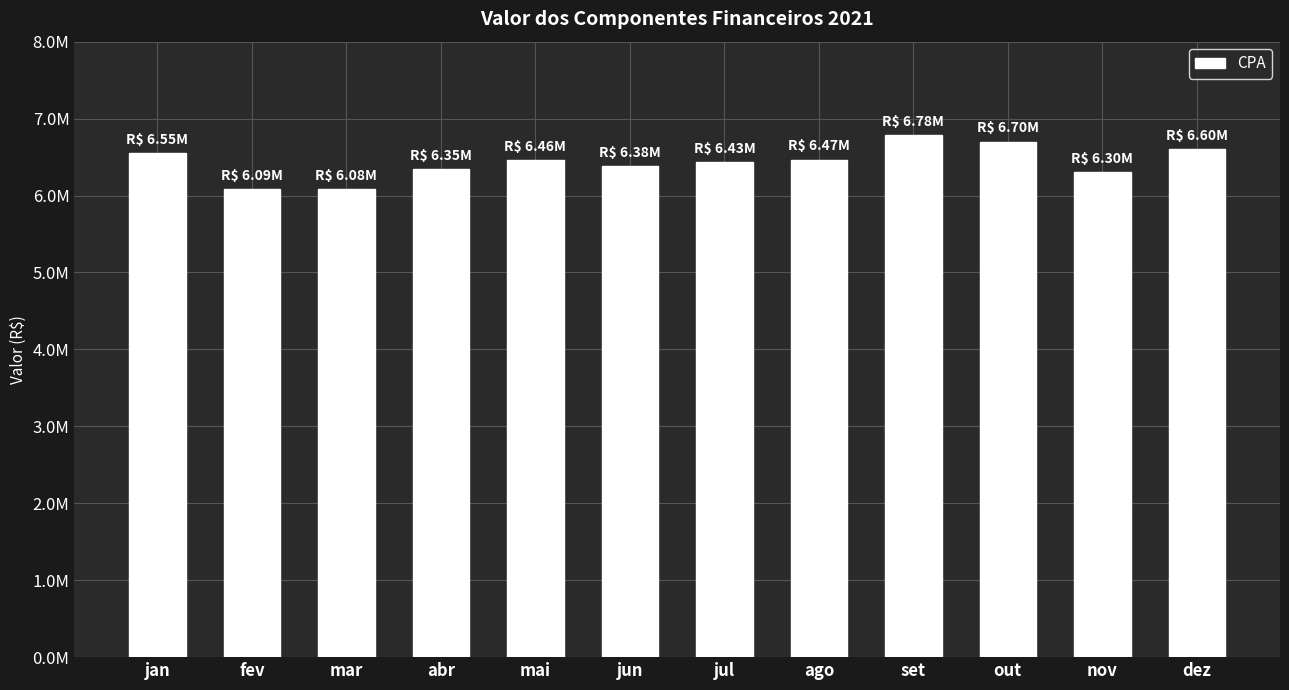

What is the sum of all values?

77185346.7